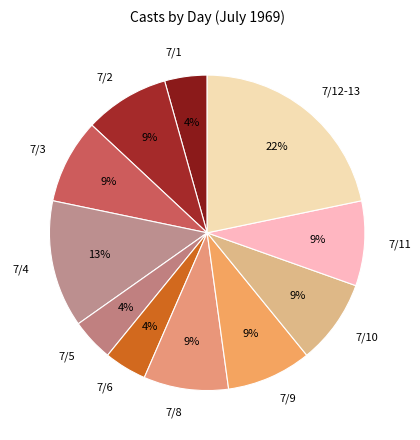

True or false: 7/6 accounts for 16% of the total.

False